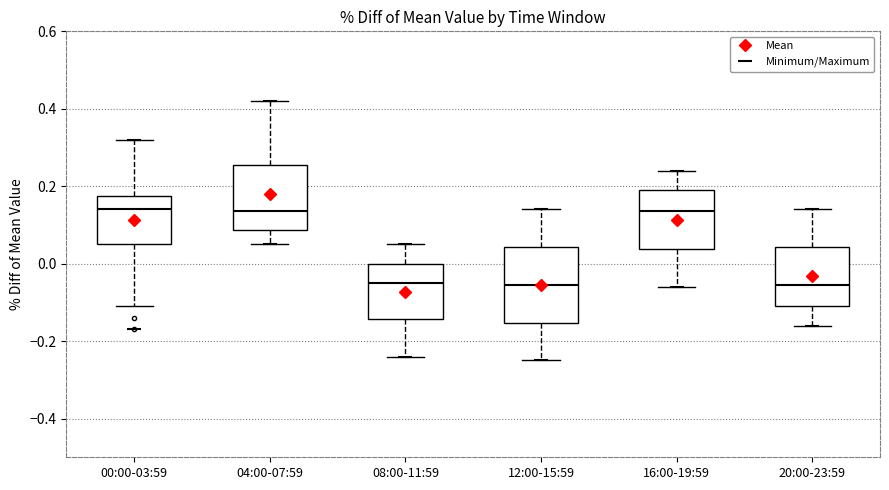

Which box is the tallest, from its lower edge to its upper edge?

12:00-15:59